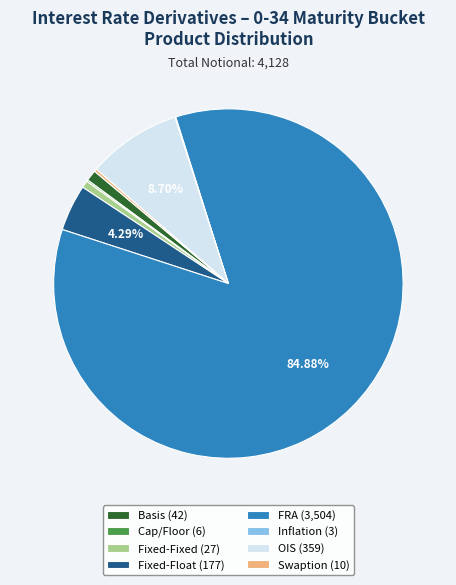

How much of the chart is everything except FRA?

15.1%